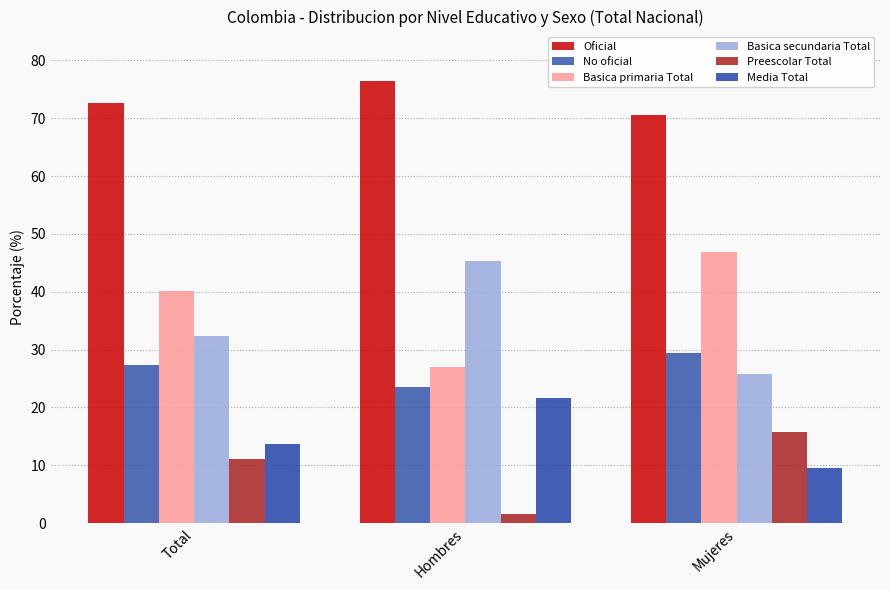

What is the maximum value shown in the chart?

76.4